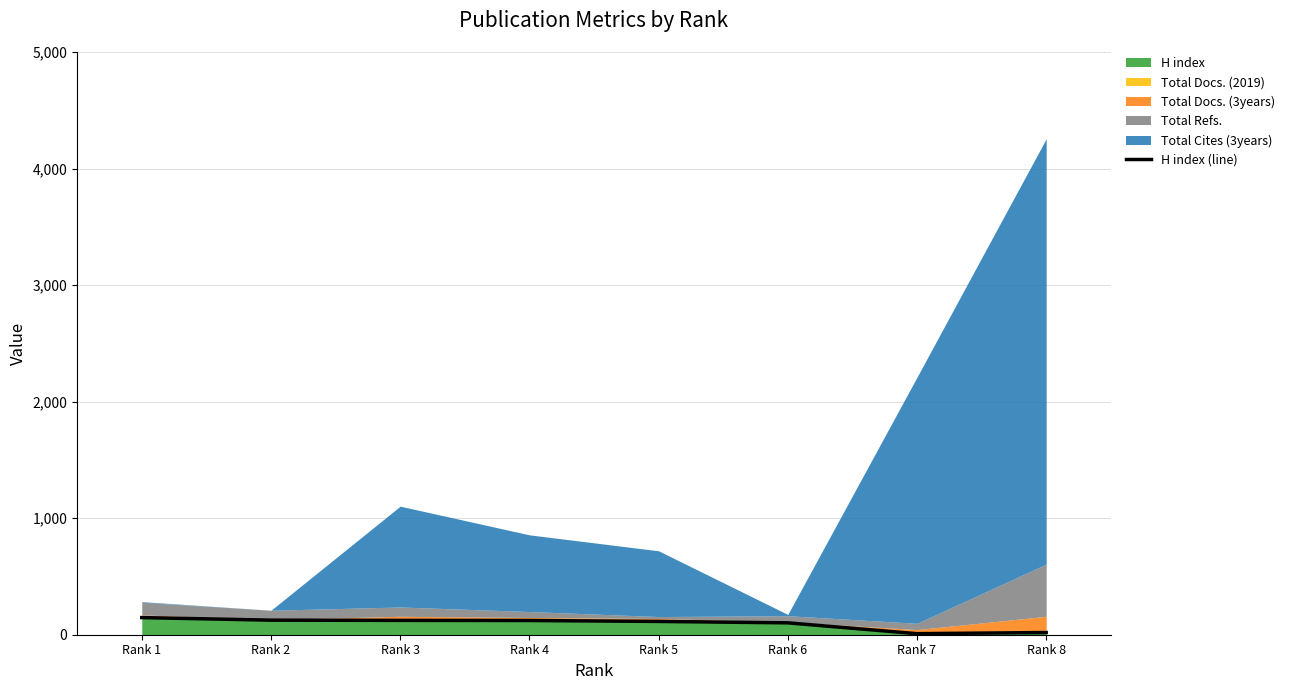

The value at Rank 6 is 102. True or false?

True